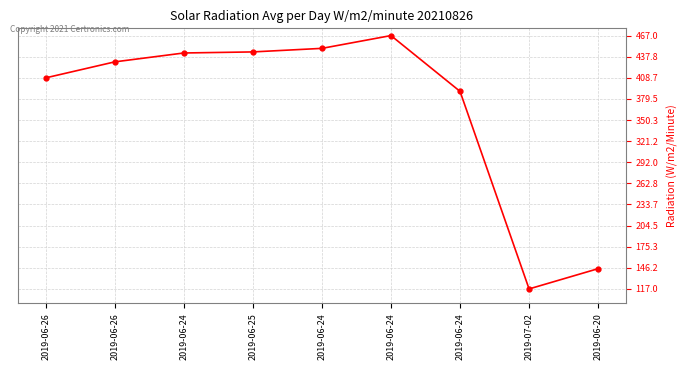

Count the number of values greater than 430.

5